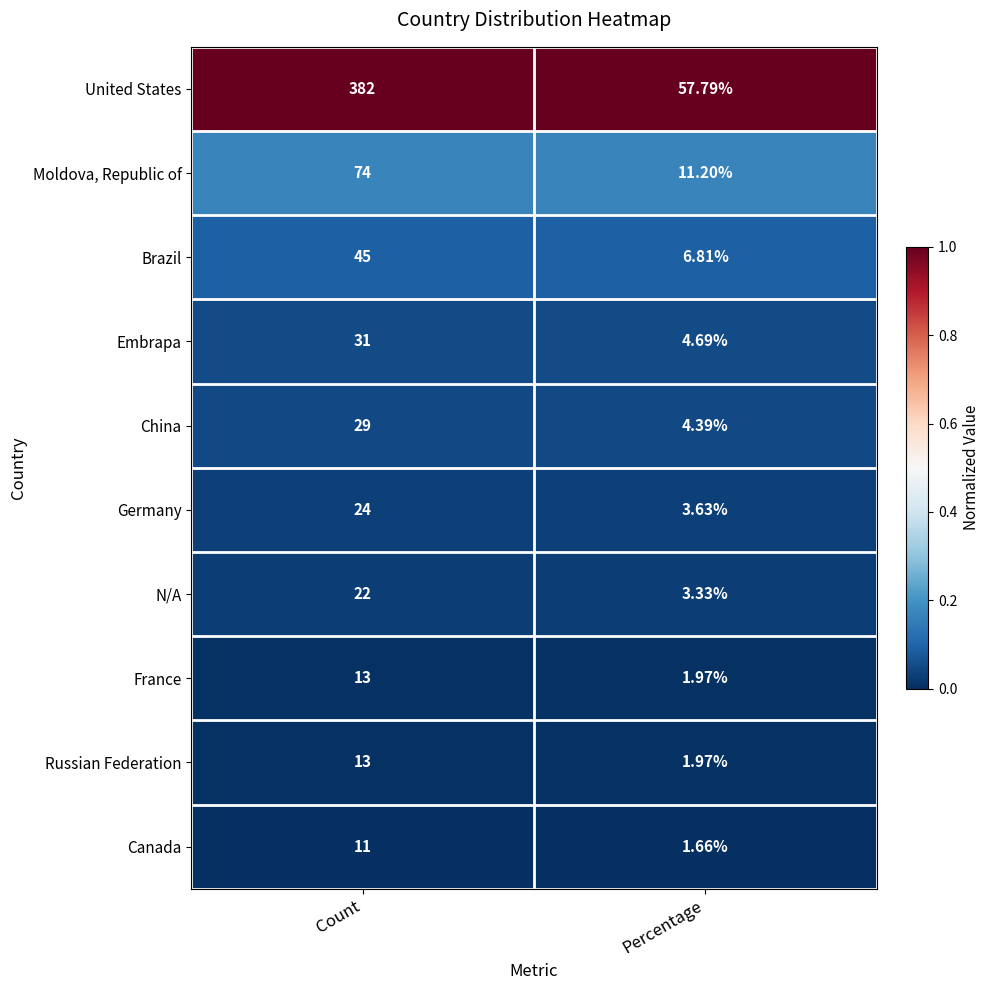

Rank the categories by Germany value from highest to lowest.

Count, Percentage